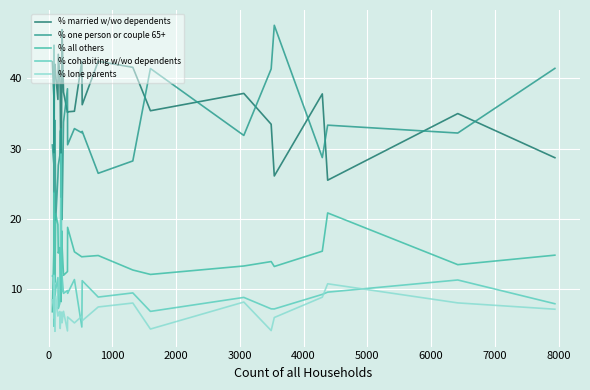

At how many categories does at least one series exceed 24?

30